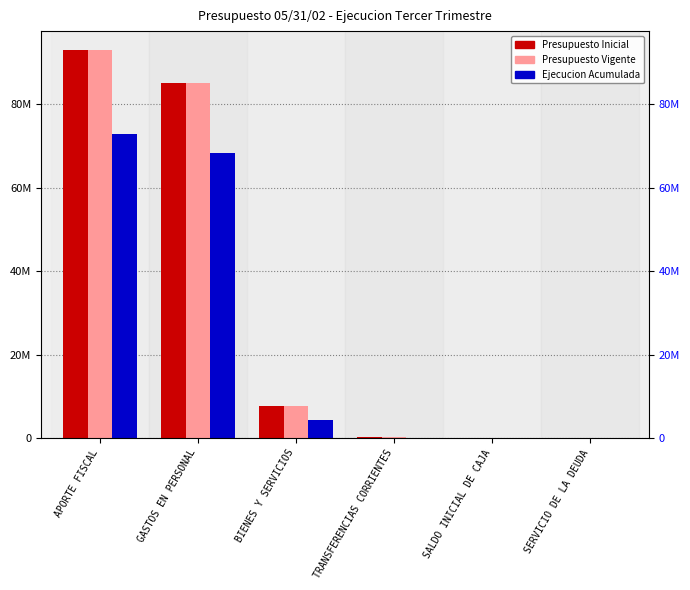

What are all the series names shown in the legend?

Presupuesto Inicial, Presupuesto Vigente, Ejecucion Acumulada